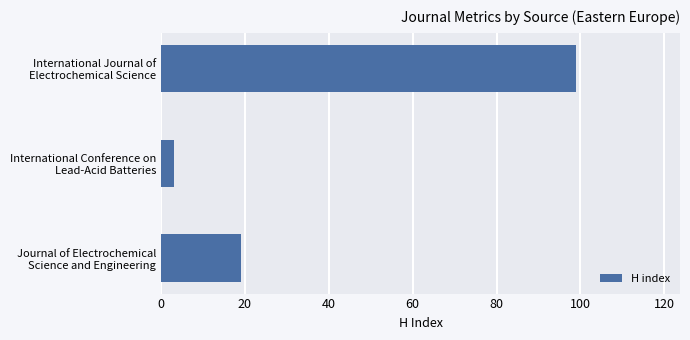

What is the average value?

40